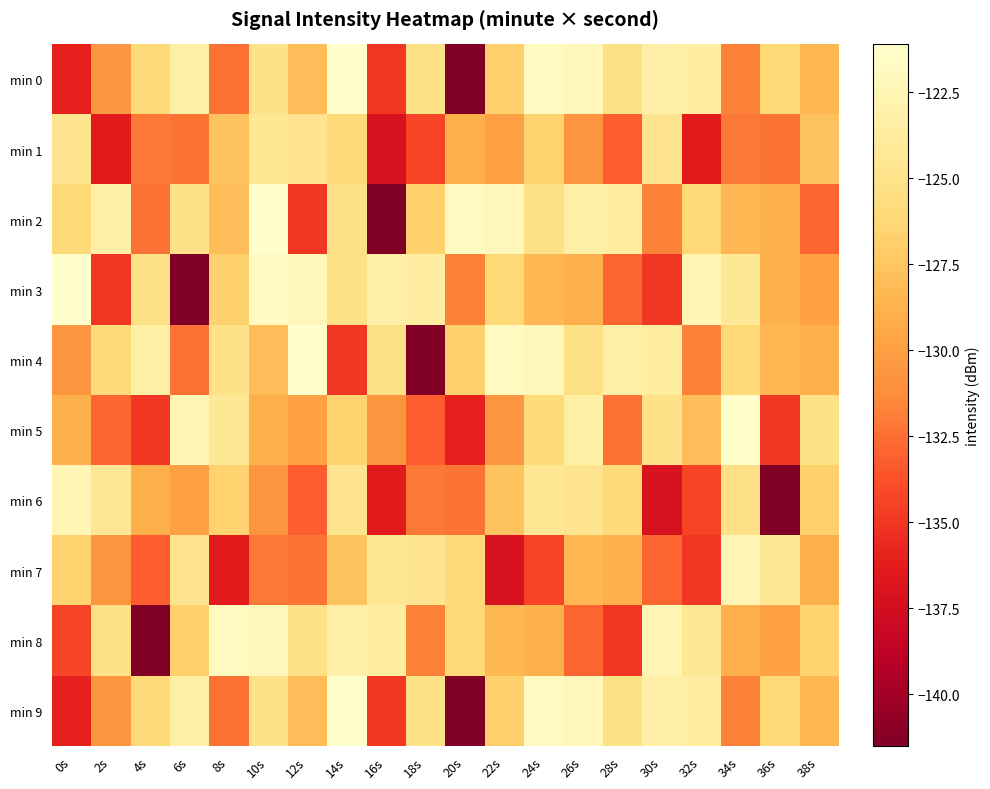

Reading right to left, extract all data points from this chart.

min 0: 38s=-128.4	36s=-126.1	34s=-131.7	32s=-123.6	30s=-123.3	28s=-125.3	26s=-122.2	24s=-121.8	22s=-126.7	20s=-141.5	18s=-125.2	16s=-134.9	14s=-121.1	12s=-128.0	10s=-125.0	8s=-132.4	6s=-123.4	4s=-126.1	2s=-130.6	0s=-136.0
min 1: 38s=-127.6	36s=-132.3	34s=-132.2	32s=-136.3	30s=-124.7	28s=-133.2	26s=-130.7	24s=-126.6	22s=-129.9	20s=-129.0	18s=-134.3	16s=-137.1	14s=-126.1	12s=-124.7	10s=-124.5	8s=-127.6	6s=-132.3	4s=-132.2	2s=-136.3	0s=-124.7
min 2: 38s=-132.9	36s=-128.9	34s=-128.4	32s=-126.1	30s=-131.7	28s=-123.6	26s=-123.3	24s=-125.3	22s=-122.2	20s=-121.8	18s=-126.7	16s=-141.5	14s=-125.2	12s=-134.9	10s=-121.1	8s=-128.0	6s=-125.0	4s=-132.4	2s=-123.4	0s=-126.1
min 3: 38s=-129.9	36s=-129.0	34s=-124.4	32s=-122.5	30s=-134.9	28s=-132.9	26s=-128.9	24s=-128.4	22s=-126.1	20s=-131.7	18s=-123.6	16s=-123.3	14s=-125.3	12s=-122.2	10s=-121.8	8s=-126.7	6s=-141.5	4s=-125.2	2s=-134.9	0s=-121.1
min 4: 38s=-128.9	36s=-128.4	34s=-126.1	32s=-131.7	30s=-123.6	28s=-123.3	26s=-125.3	24s=-122.2	22s=-121.8	20s=-126.7	18s=-141.5	16s=-125.2	14s=-134.9	12s=-121.1	10s=-128.0	8s=-125.0	6s=-132.4	4s=-123.4	2s=-126.1	0s=-130.6
min 5: 38s=-125.2	36s=-134.9	34s=-121.1	32s=-128.0	30s=-125.0	28s=-132.4	26s=-123.4	24s=-126.1	22s=-130.6	20s=-136.0	18s=-133.2	16s=-130.7	14s=-126.6	12s=-129.9	10s=-129.0	8s=-124.4	6s=-122.5	4s=-134.9	2s=-132.9	0s=-128.9
min 6: 38s=-126.7	36s=-141.5	34s=-125.2	32s=-134.3	30s=-137.1	28s=-126.1	26s=-124.7	24s=-124.5	22s=-127.6	20s=-132.3	18s=-132.2	16s=-136.3	14s=-124.7	12s=-133.2	10s=-130.7	8s=-126.6	6s=-129.9	4s=-129.0	2s=-124.4	0s=-122.5
min 7: 38s=-129.0	36s=-124.4	34s=-122.5	32s=-134.9	30s=-132.9	28s=-128.9	26s=-128.4	24s=-134.3	22s=-137.1	20s=-126.1	18s=-124.7	16s=-124.5	14s=-127.6	12s=-132.3	10s=-132.2	8s=-136.3	6s=-124.7	4s=-133.2	2s=-130.7	0s=-126.6
min 8: 38s=-126.6	36s=-129.9	34s=-129.0	32s=-124.4	30s=-122.5	28s=-134.9	26s=-132.9	24s=-128.9	22s=-128.4	20s=-126.1	18s=-131.7	16s=-123.6	14s=-123.3	12s=-125.3	10s=-122.2	8s=-121.8	6s=-126.7	4s=-141.5	2s=-125.2	0s=-134.3
min 9: 38s=-128.4	36s=-126.1	34s=-131.7	32s=-123.6	30s=-123.3	28s=-125.3	26s=-122.2	24s=-121.8	22s=-126.7	20s=-141.5	18s=-125.2	16s=-134.9	14s=-121.1	12s=-128.0	10s=-125.0	8s=-132.4	6s=-123.4	4s=-126.1	2s=-130.6	0s=-136.0